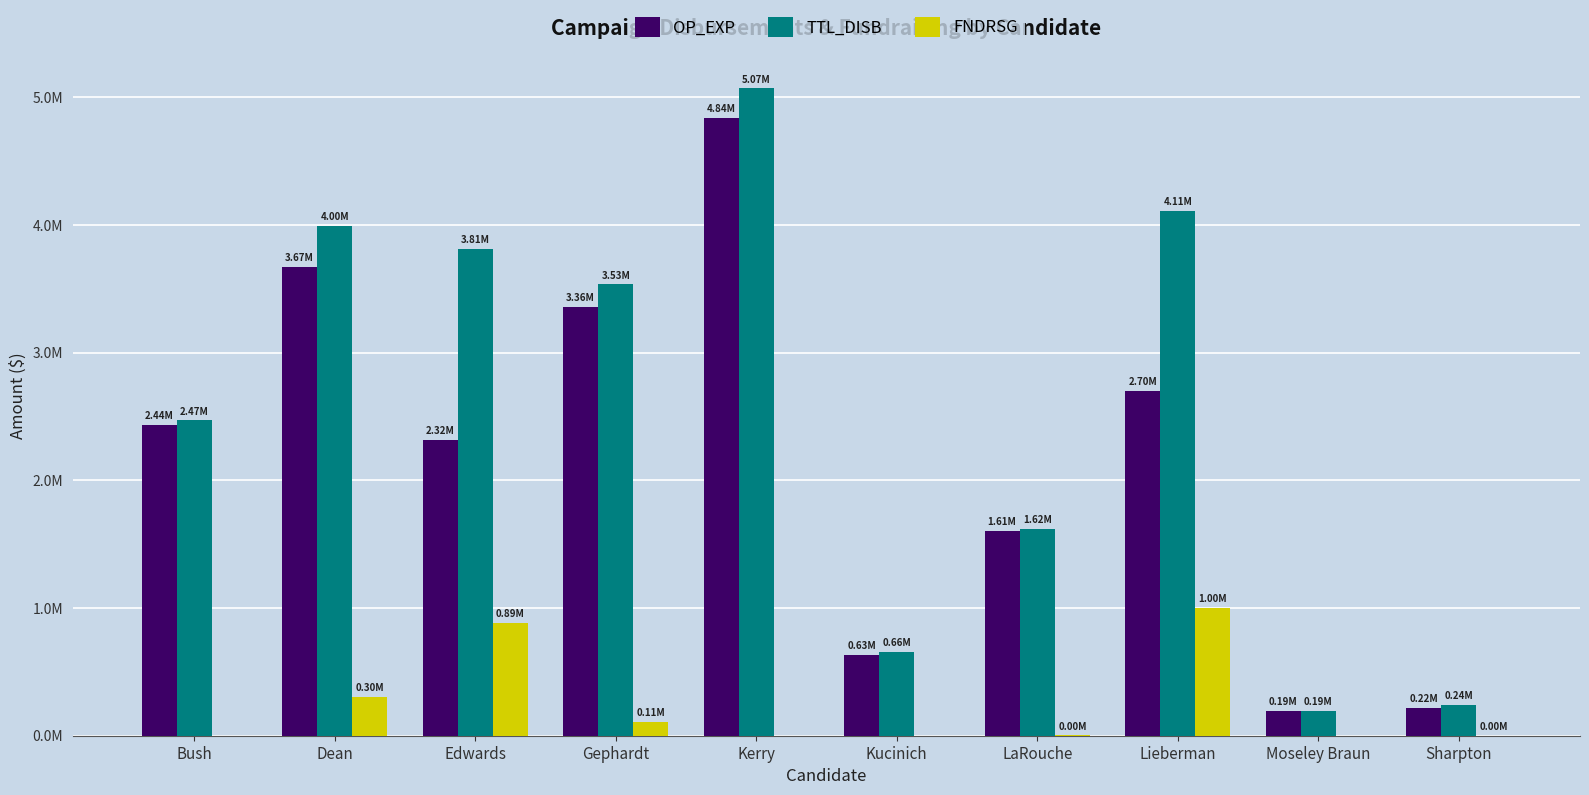

Where is TTL_DISB nearest to the value 2632716?

Bush